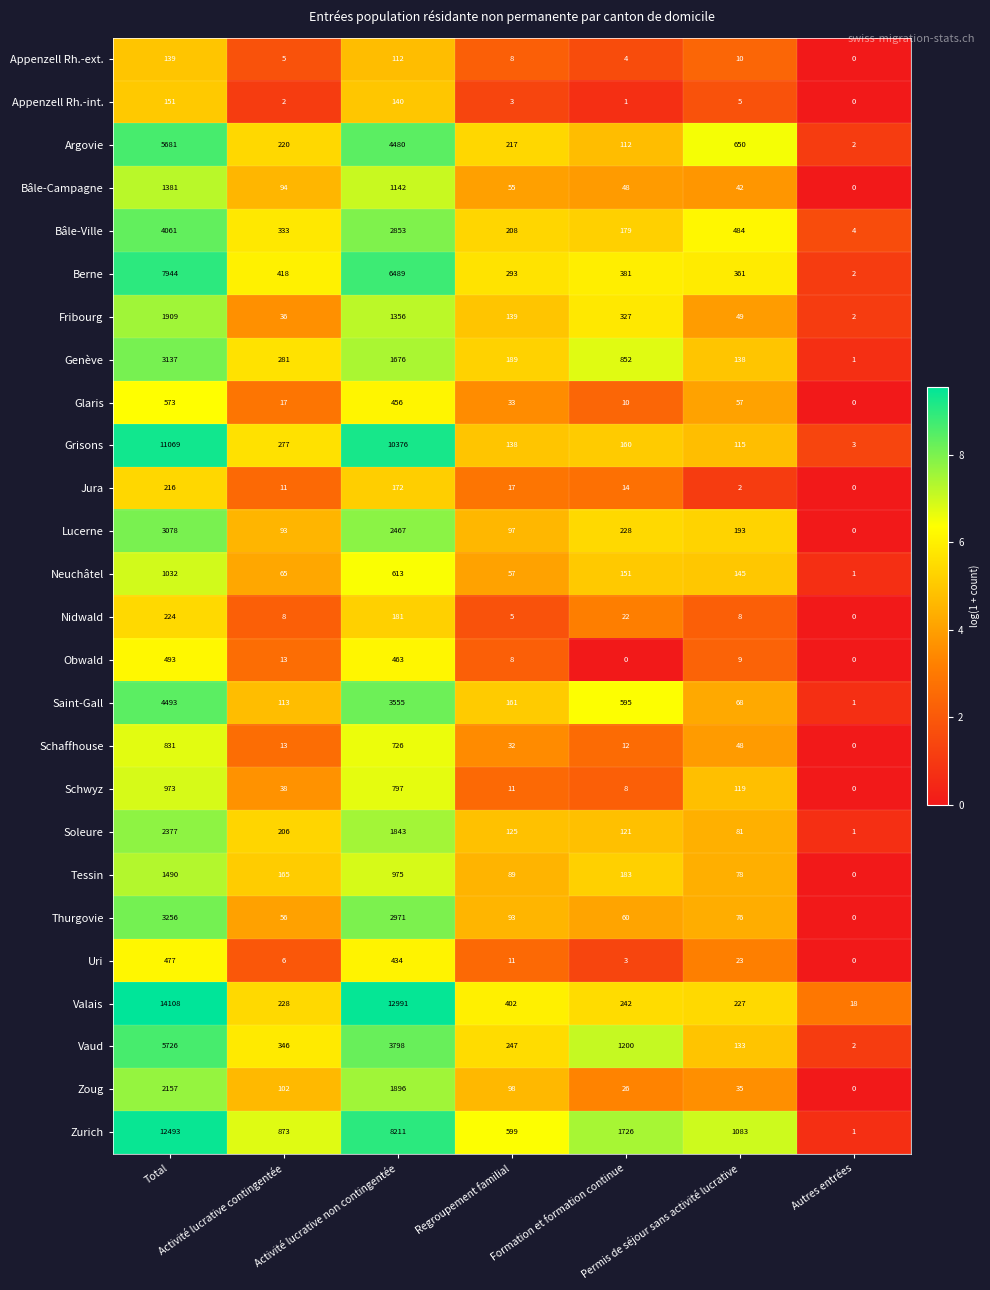

What is the difference between the maximum and second lowest values in the Schaffhouse series?

819